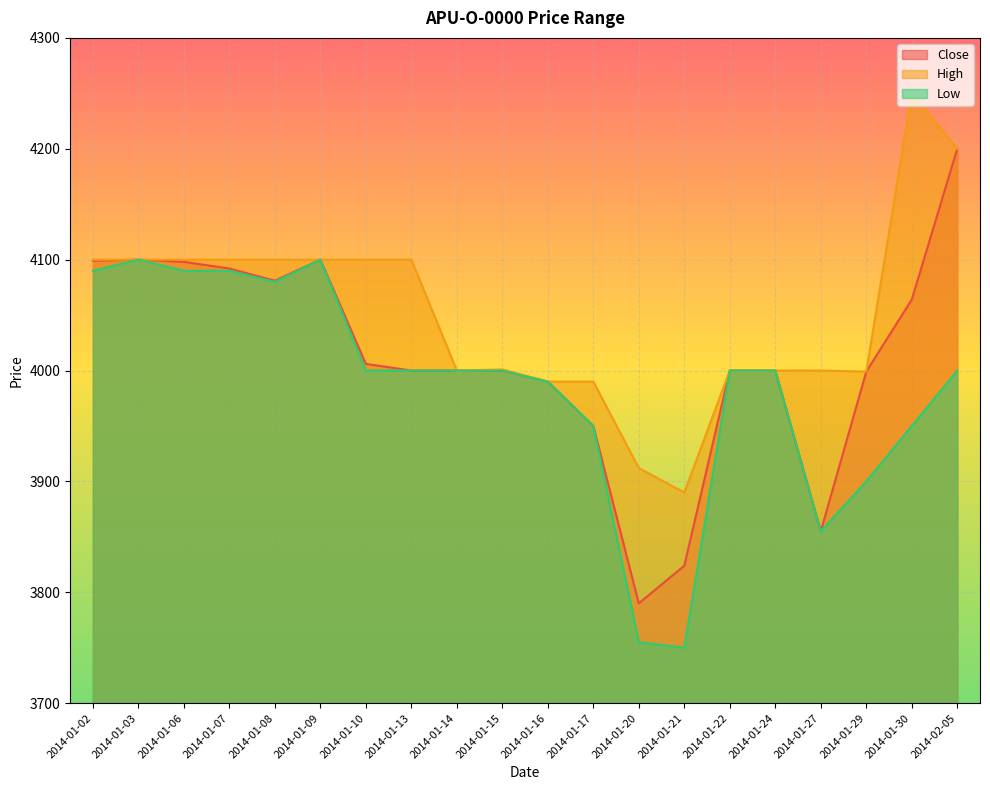

At which category does Close reach its first local peak?

2014-01-03